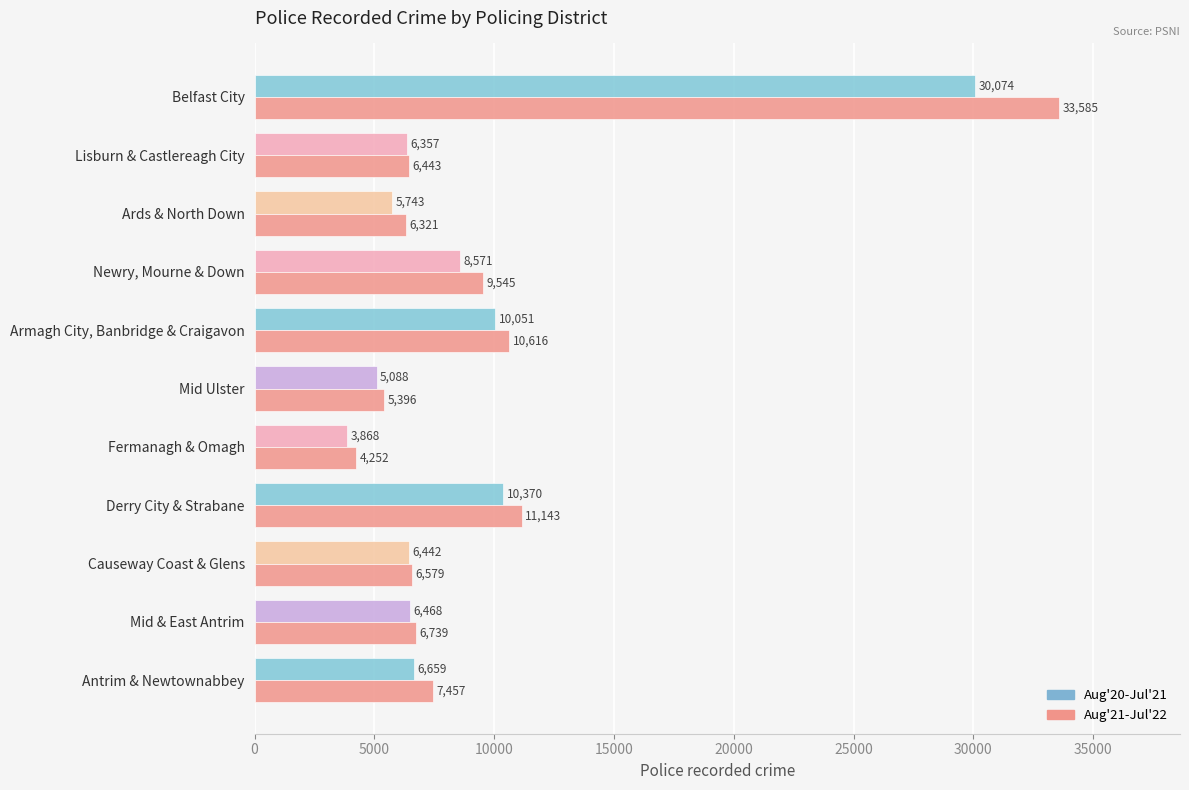

What is the total value across all series at Newry, Mourne & Down?

18116